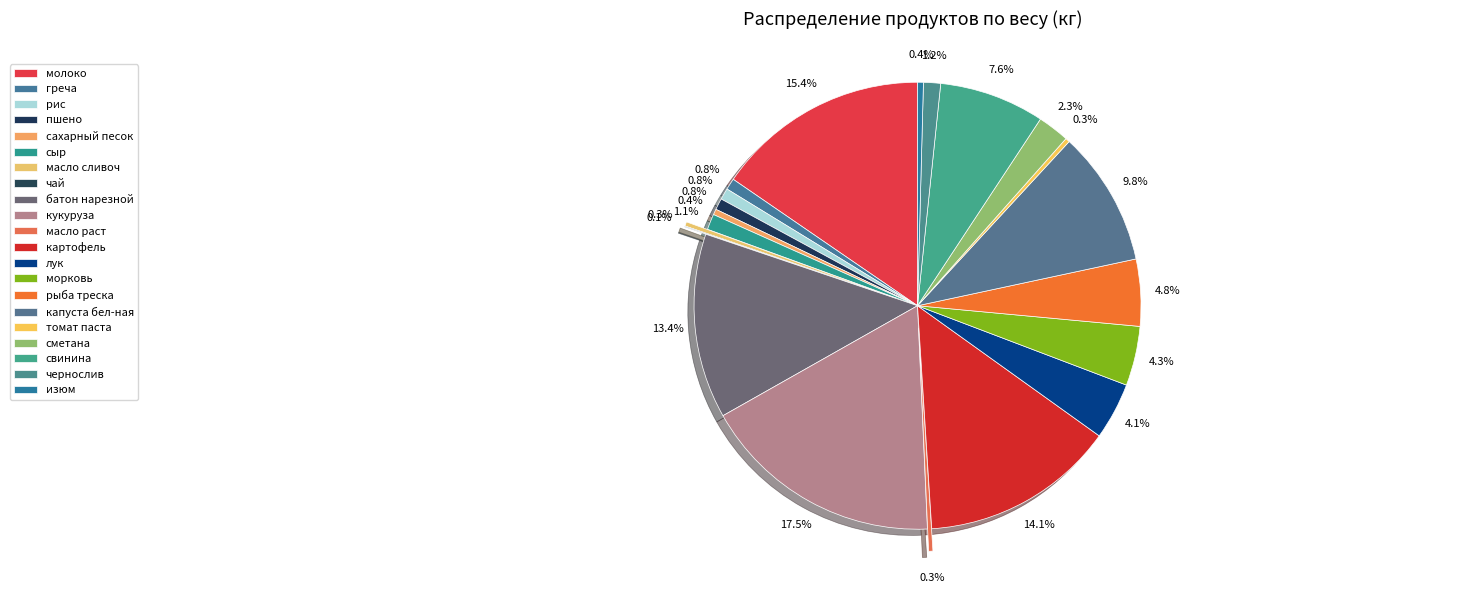

Between кукуруза and батон нарезной, which is larger?

кукуруза